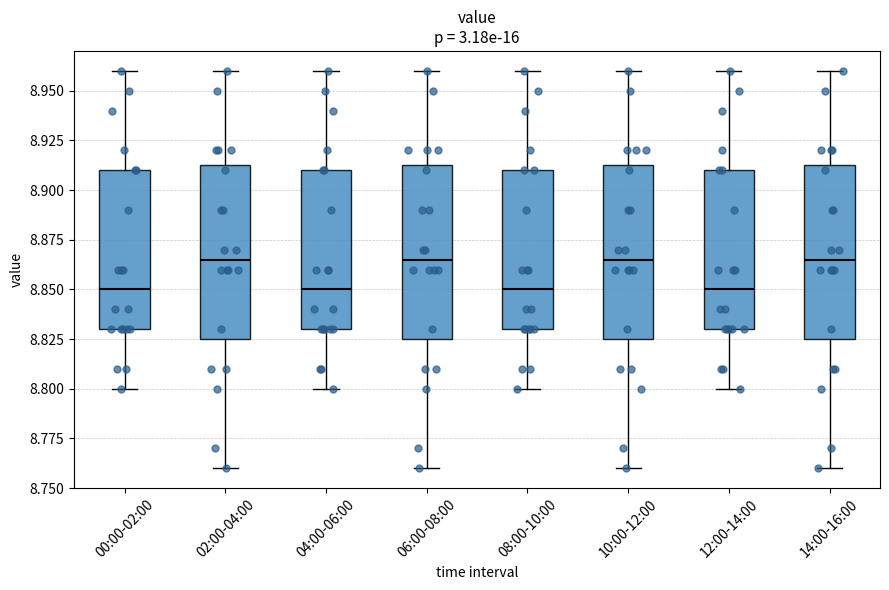

Reading left to right, read every box against the y-axis: the position of its median line, the range the box covers, and the ends of its whiskers. The values are not printed on the chart, so give them approximately, as read against the axis.

00:00-02:00: median 8.850, box 8.830 to 8.910, whiskers 8.800 to 8.960
02:00-04:00: median 8.865, box 8.825 to 8.915, whiskers 8.760 to 8.960
04:00-06:00: median 8.850, box 8.830 to 8.910, whiskers 8.800 to 8.960
06:00-08:00: median 8.865, box 8.825 to 8.915, whiskers 8.760 to 8.960
08:00-10:00: median 8.850, box 8.830 to 8.910, whiskers 8.800 to 8.960
10:00-12:00: median 8.865, box 8.825 to 8.915, whiskers 8.760 to 8.960
12:00-14:00: median 8.850, box 8.830 to 8.910, whiskers 8.800 to 8.960
14:00-16:00: median 8.865, box 8.825 to 8.915, whiskers 8.760 to 8.960